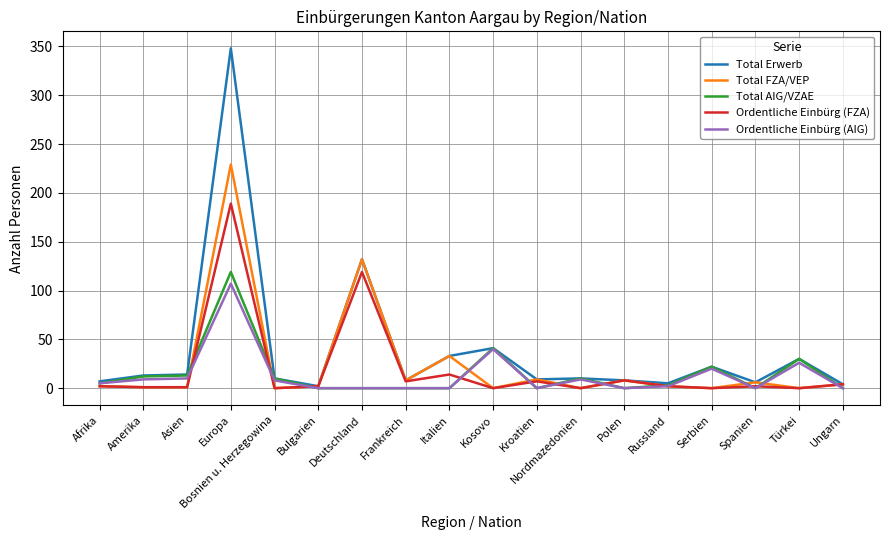

How many categories are shown in the chart?

18